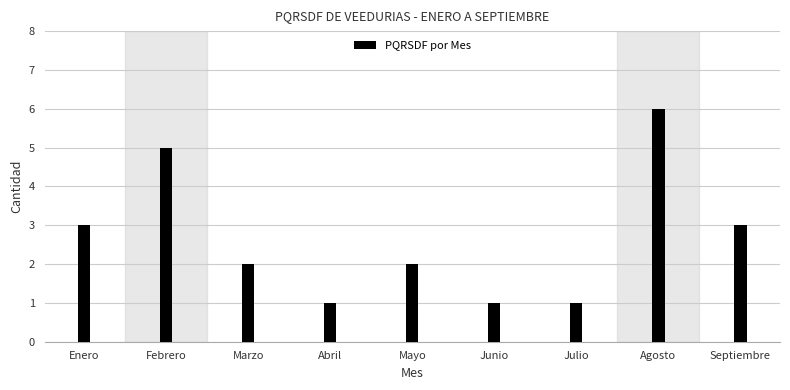

Reading left to right, transcribe all the data shown in this chart.

Enero=3	Febrero=5	Marzo=2	Abril=1	Mayo=2	Junio=1	Julio=1	Agosto=6	Septiembre=3